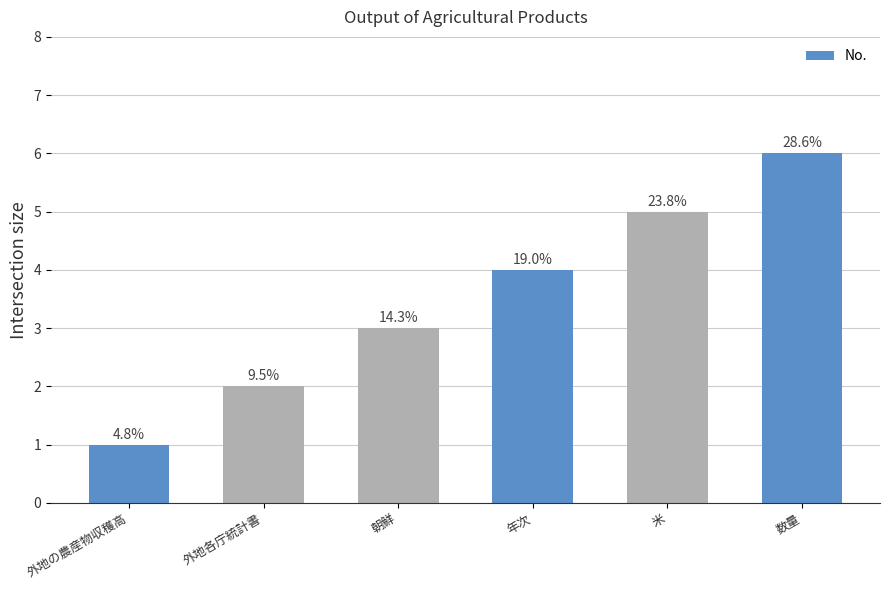

What is the smallest value displayed?

1